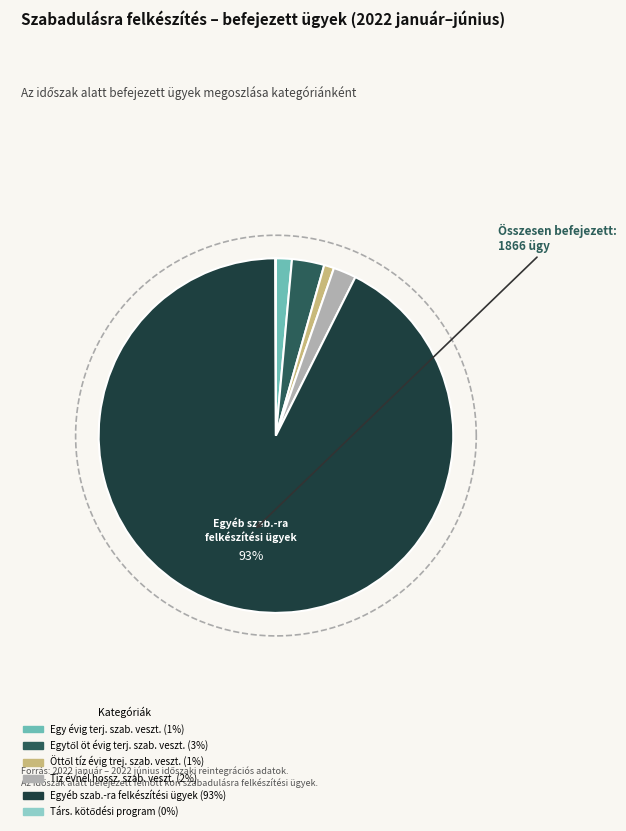

What percentage is NOT represented by társadalmi kötődési program keretében?

99.9%